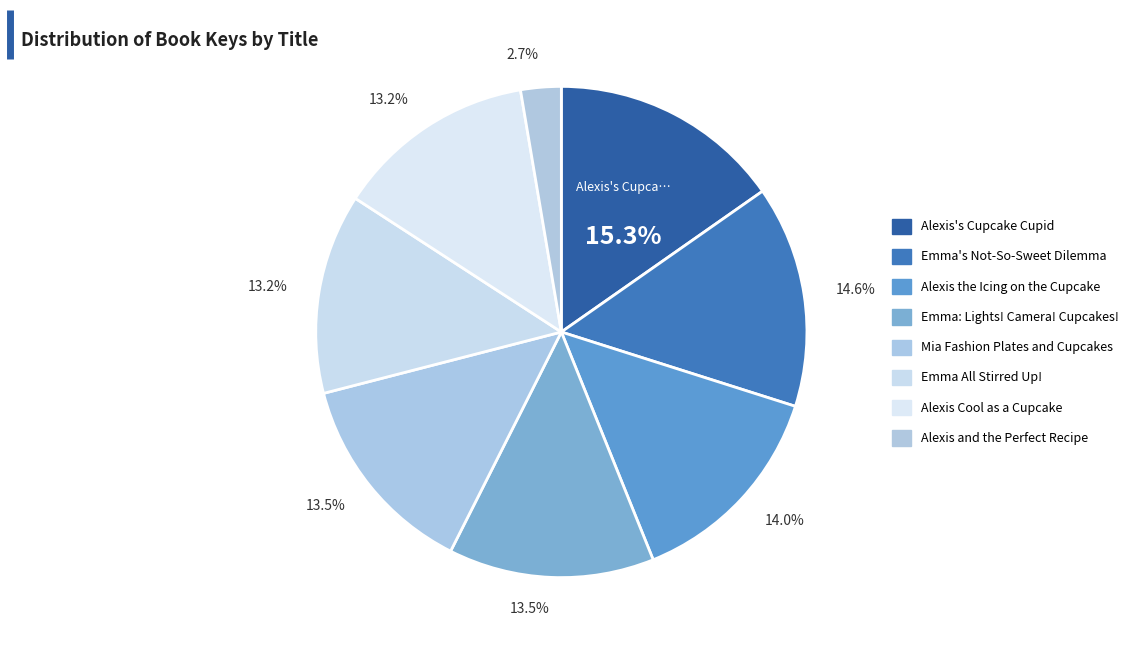

To the nearest percent, what is the combined percentage of Emma All Stirred Up! and Emma's Not-So-Sweet Dilemma?

28%